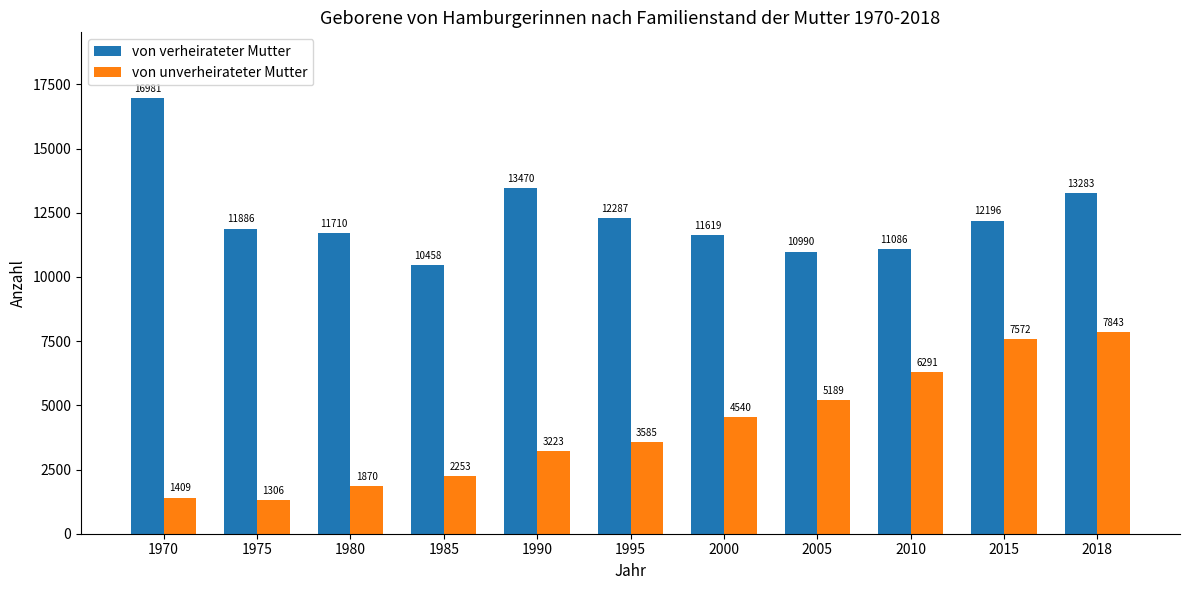

Does the chart contain any negative values?

No